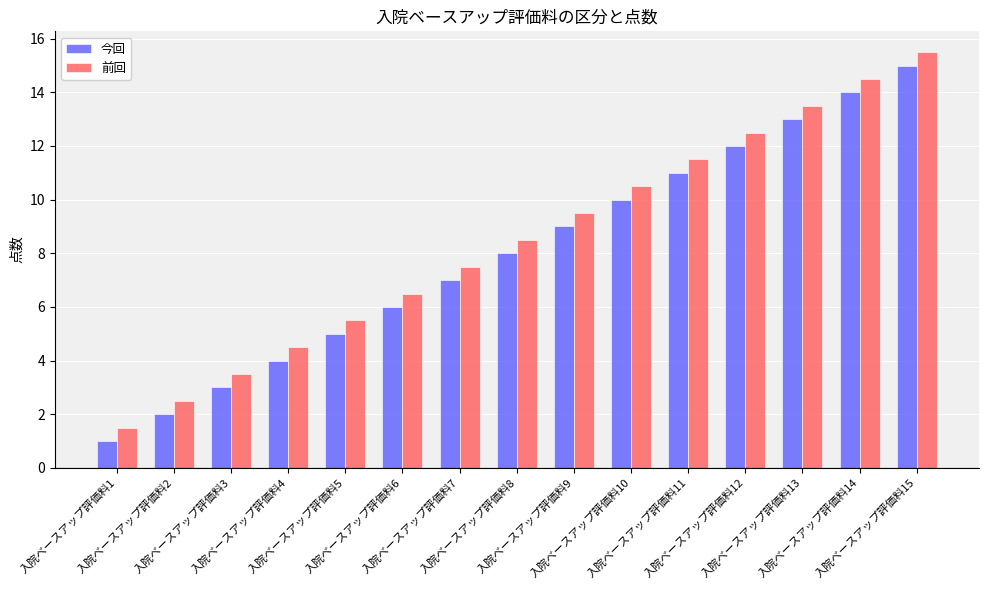

Rank the categories by 前回 value from highest to lowest.

入院ベースアップ評価料15, 入院ベースアップ評価料14, 入院ベースアップ評価料13, 入院ベースアップ評価料12, 入院ベースアップ評価料11, 入院ベースアップ評価料10, 入院ベースアップ評価料9, 入院ベースアップ評価料8, 入院ベースアップ評価料7, 入院ベースアップ評価料6, 入院ベースアップ評価料5, 入院ベースアップ評価料4, 入院ベースアップ評価料3, 入院ベースアップ評価料2, 入院ベースアップ評価料1